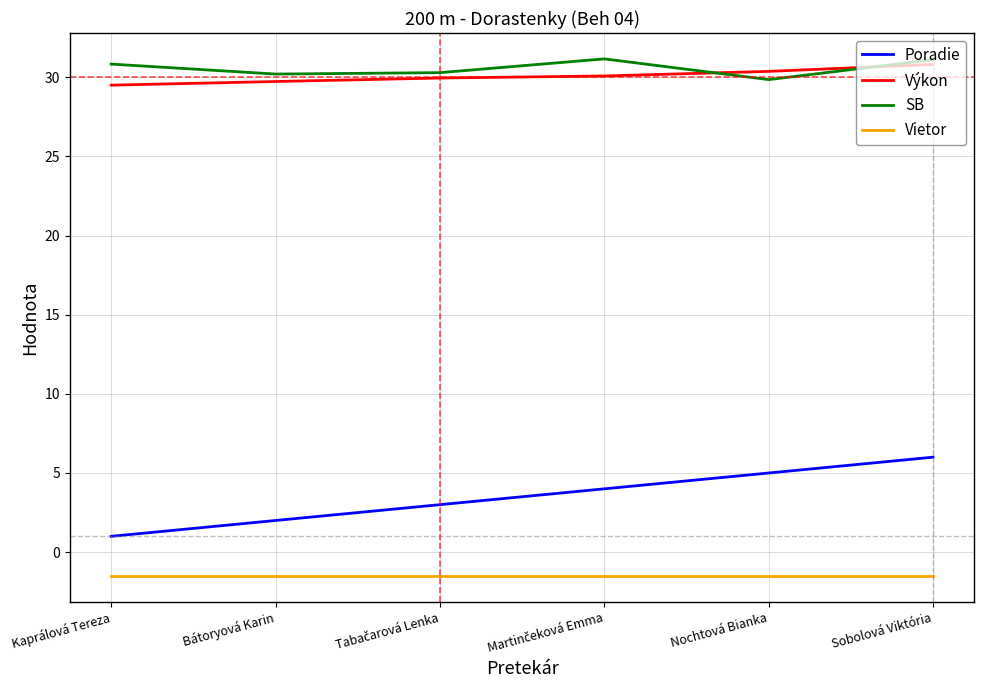

True or false: Výkon and Vietor cross at least once.

False